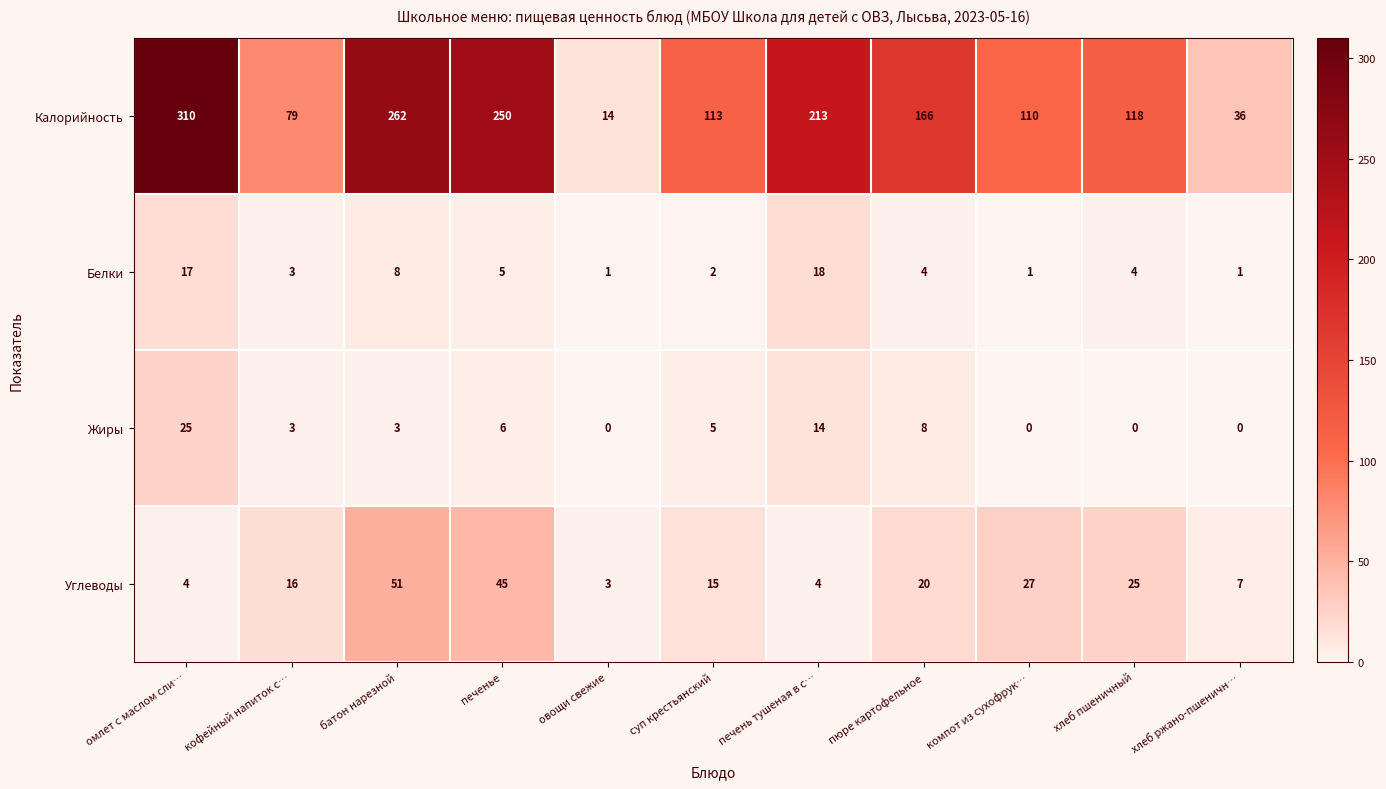

What is the sum of all Калорийность values?

1671